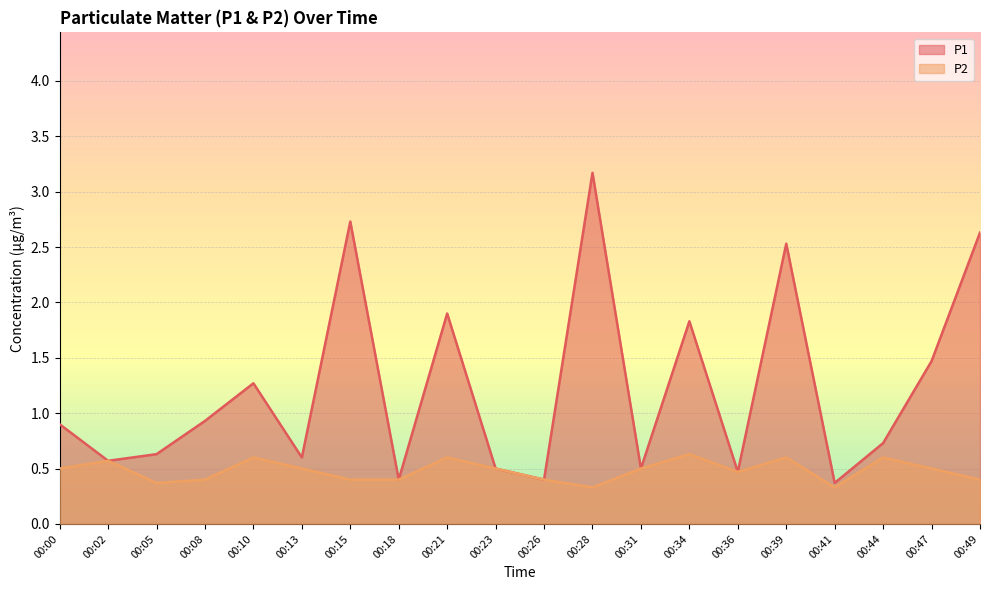

What is the value of the P2 point at the 1st from the left?

0.5